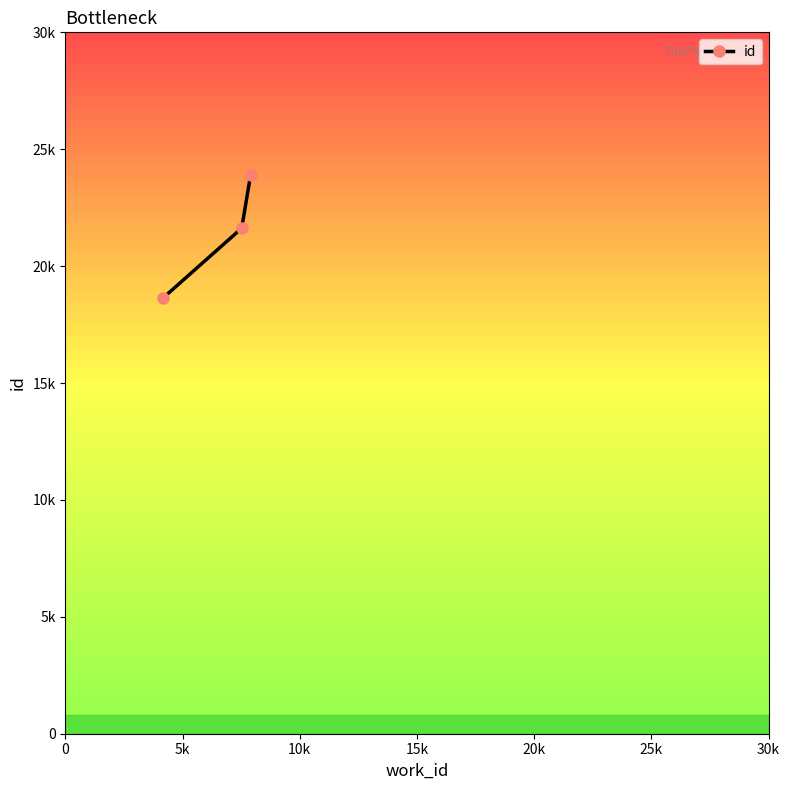

Does the chart have visible grid lines?

No